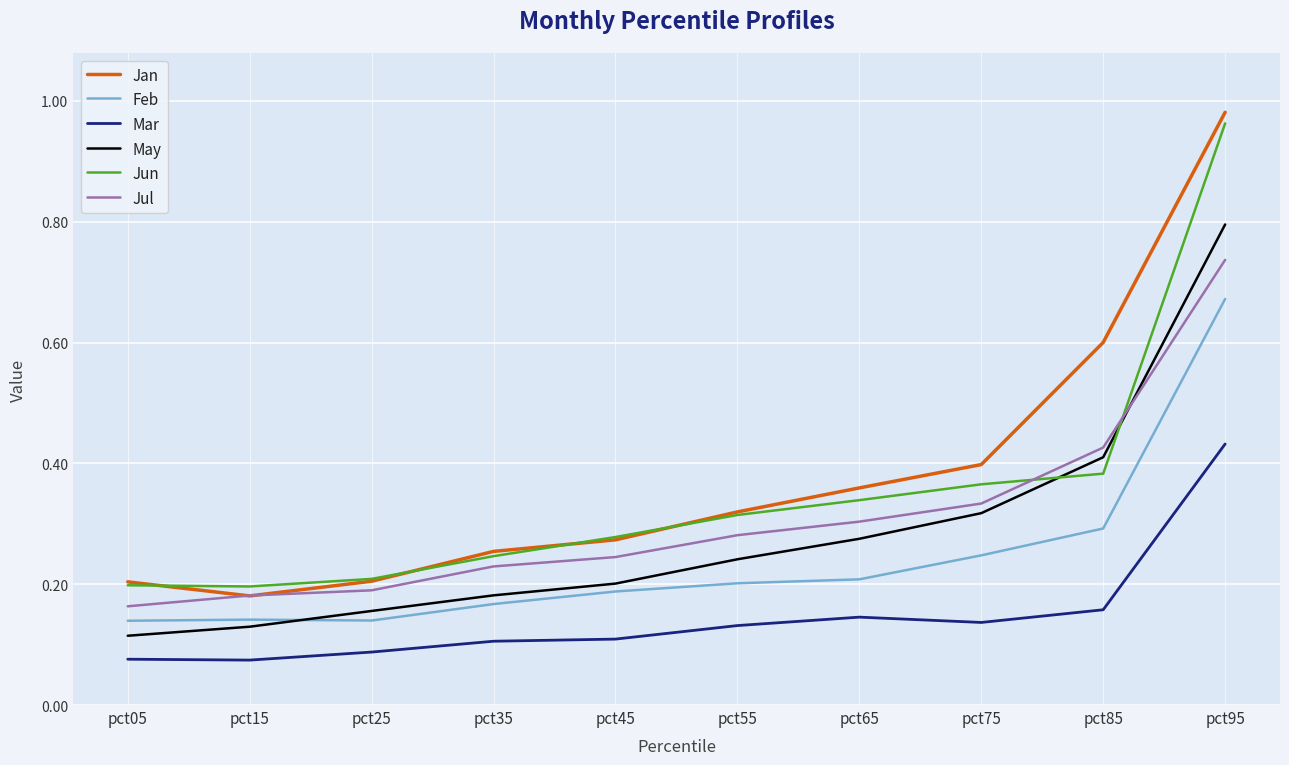

Which series has the largest range (max minus min)?

Jan